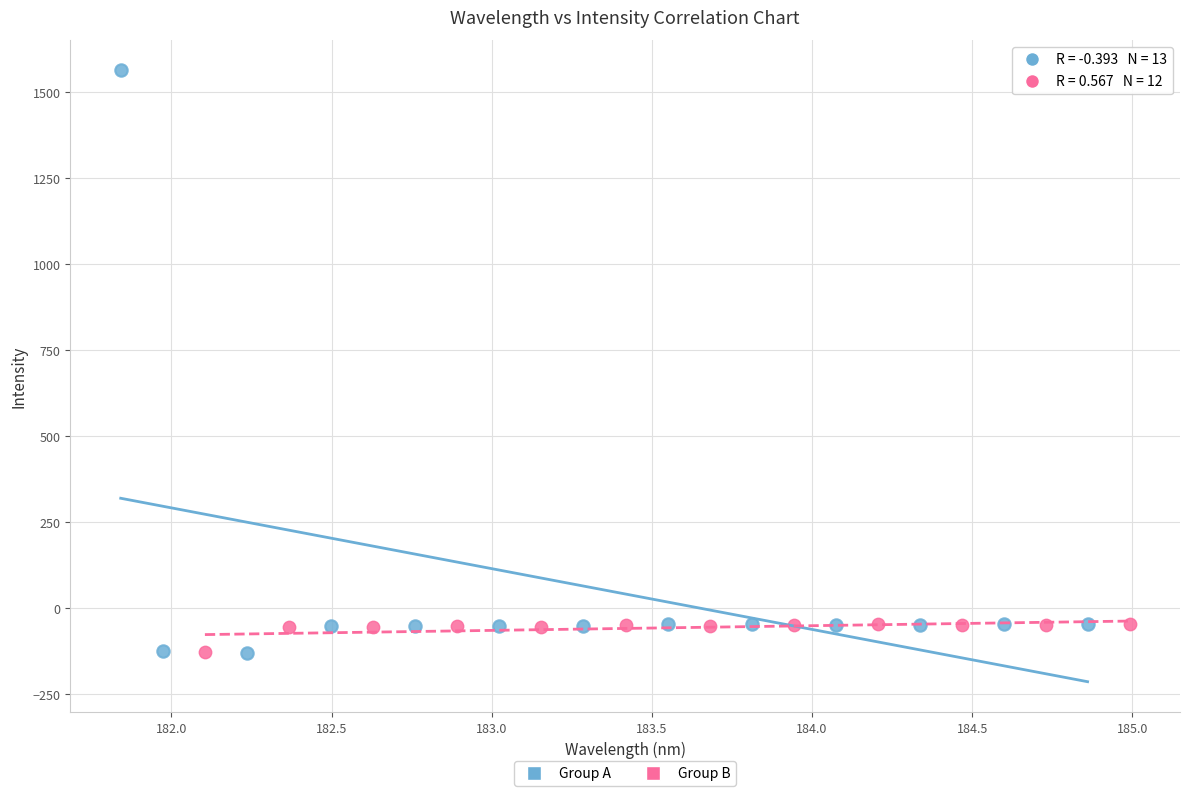

Which series contains the highest Y value?

Group A